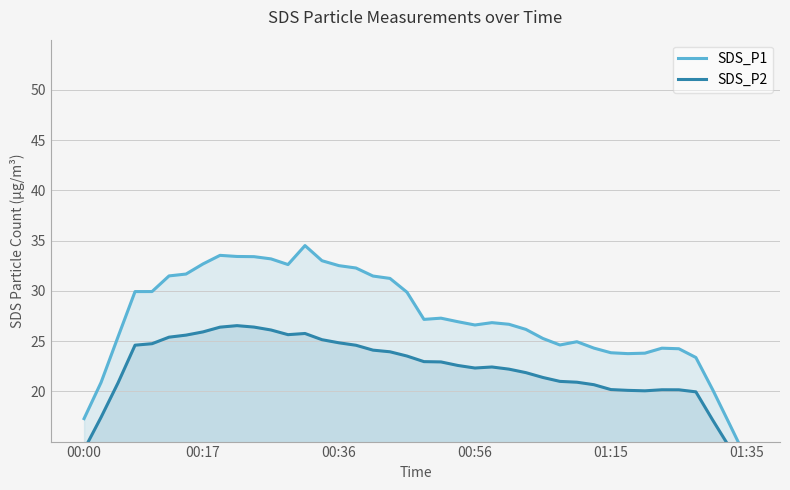

What is the total value across all series at 33?

43.9